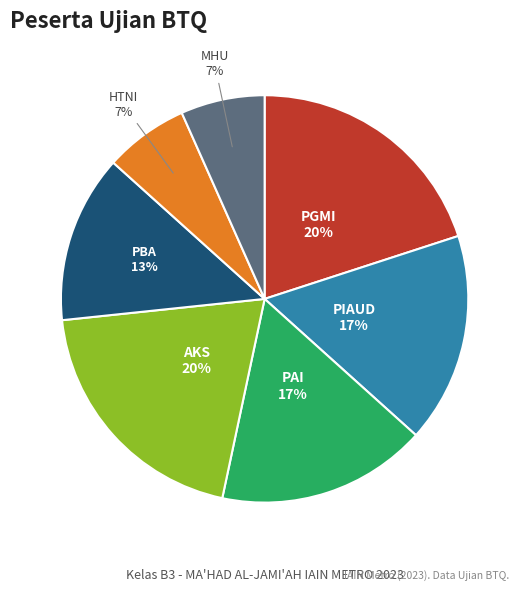

How many slices are in this pie chart?

7